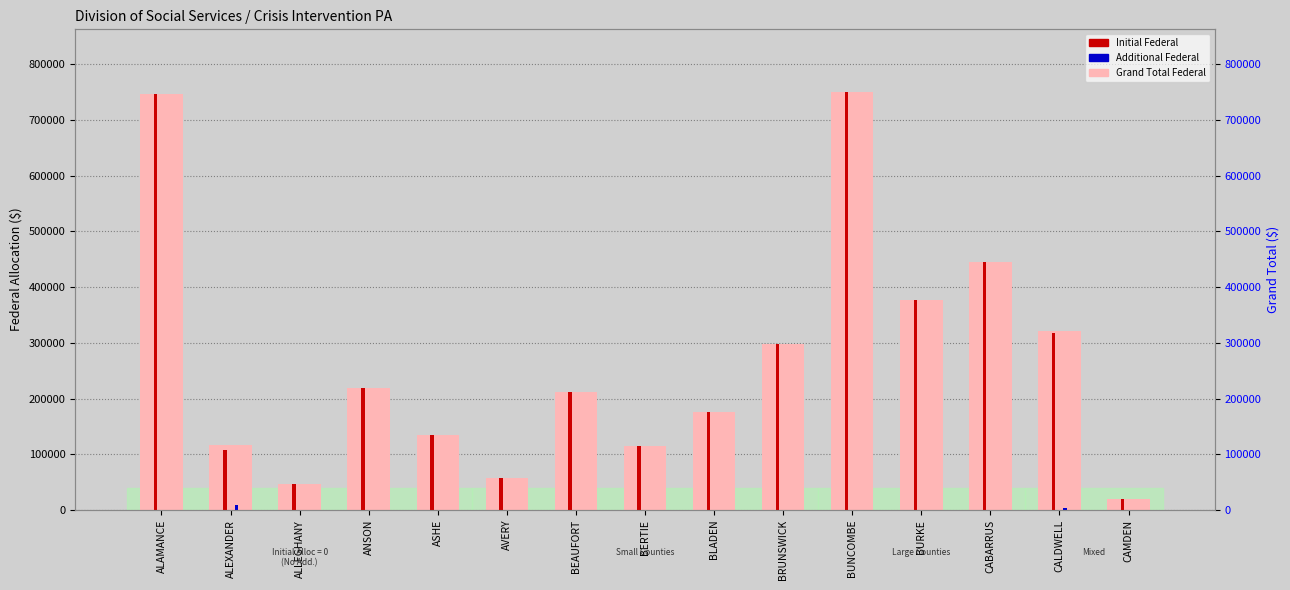

What is the label of the 1st bar from the left?

ALAMANCE